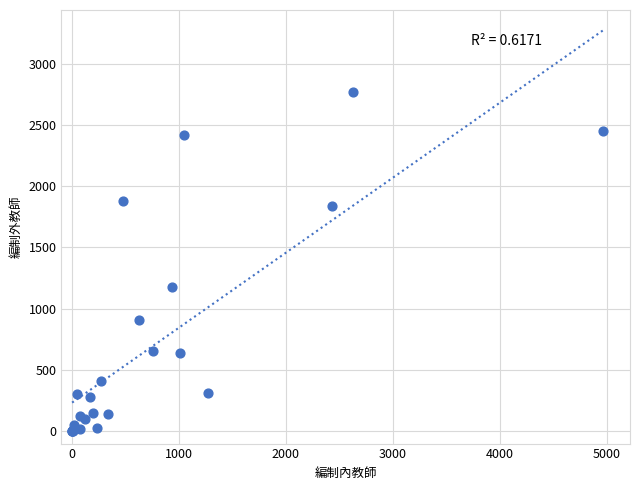

What Y value in the scatter plot is closest to 1384?

1177